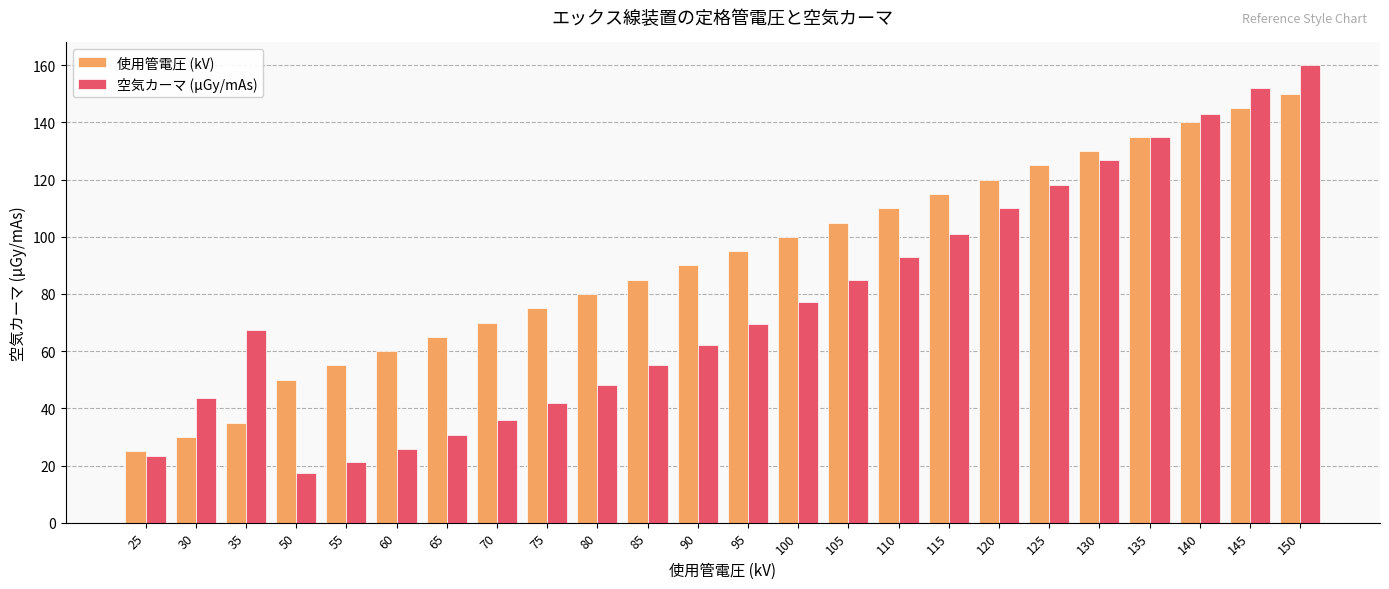

Reading right to left, extract all data points from this chart.

使用管電圧 (kV): 150=150.0	145=145.0	140=140.0	135=135.0	130=130.0	125=125.0	120=120.0	115=115.0	110=110.0	105=105.0	100=100.0	95=95.0	90=90.0	85=85.0	80=80.0	75=75.0	70=70.0	65=65.0	60=60.0	55=55.0	50=50.0	35=35.0	30=30.0	25=25.0
空気カーマ (μGy/mAs): 150=160.0	145=152.0	140=143.0	135=135.0	130=127.0	125=118.0	120=110.0	115=101.0	110=93.1	105=85.0	100=77.1	95=69.4	90=62.1	85=55.0	80=48.3	75=41.9	70=36.0	65=30.6	60=25.7	55=21.3	50=17.5	35=67.3	30=43.6	25=23.5